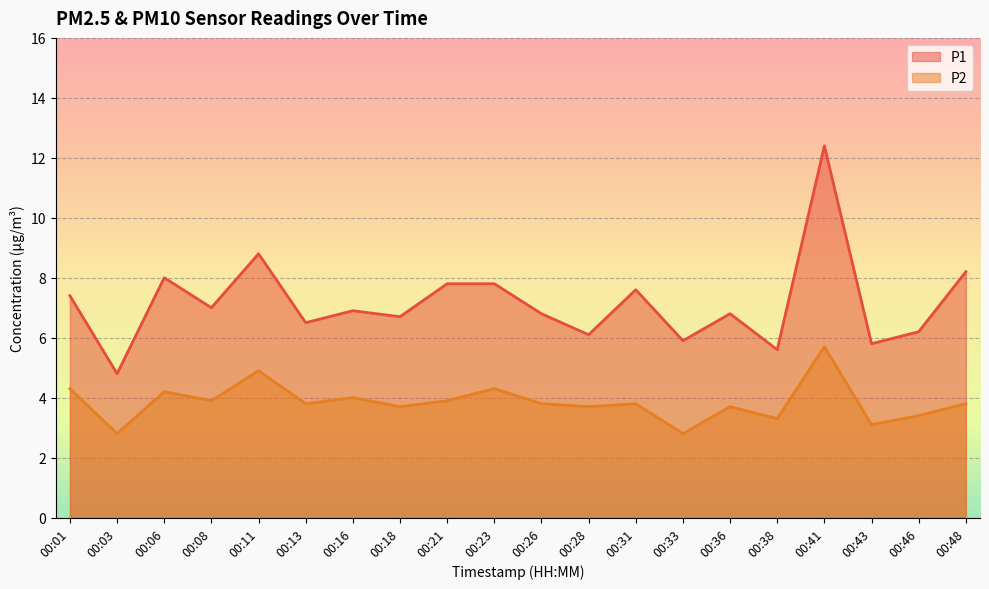

What is the smallest value displayed?

2.8